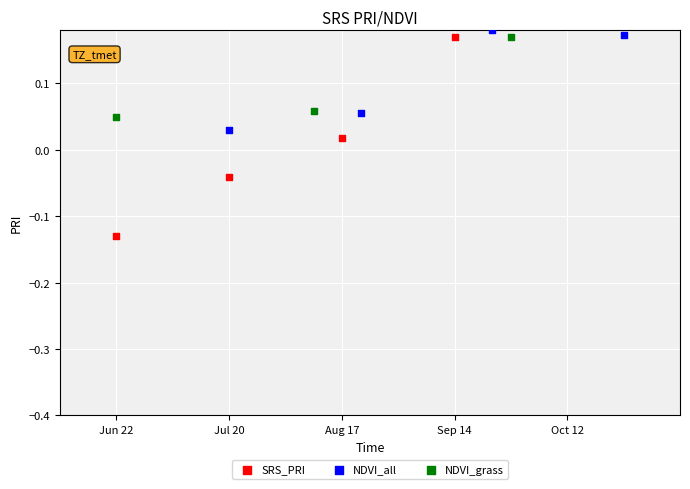

Which series reaches the maximum Y coordinate?

NDVI_all